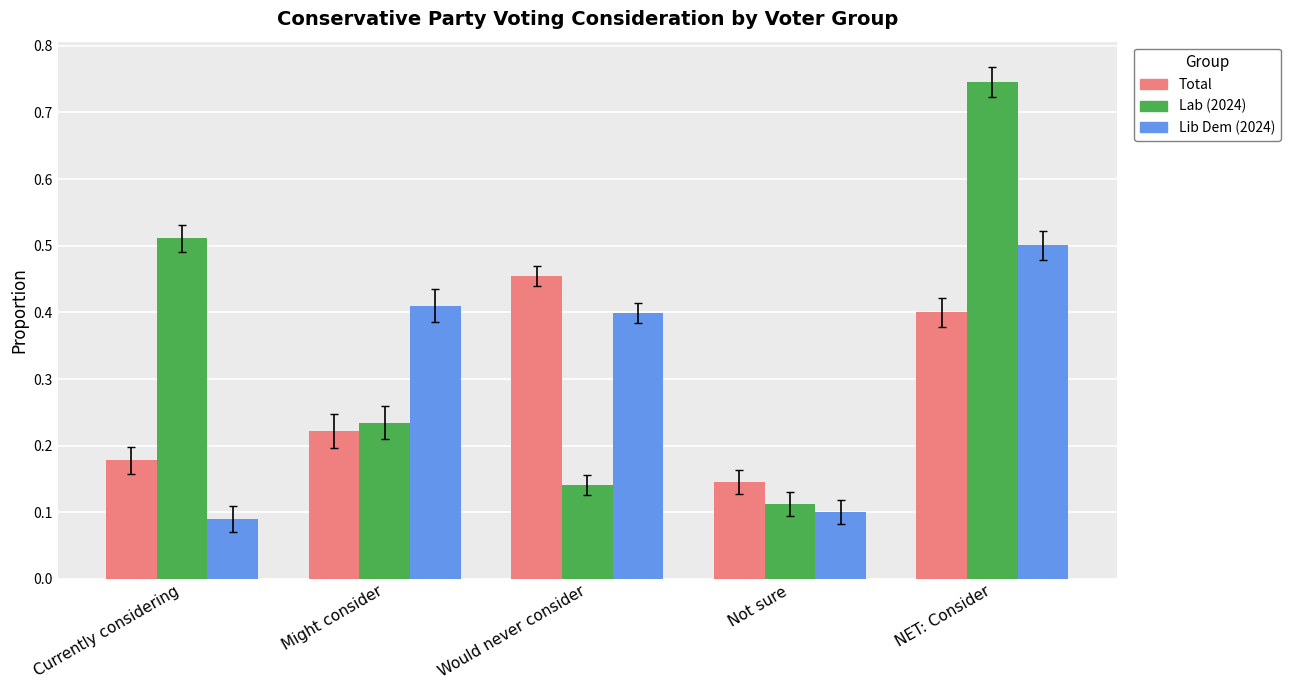

What position from the left is Currently considering?

1